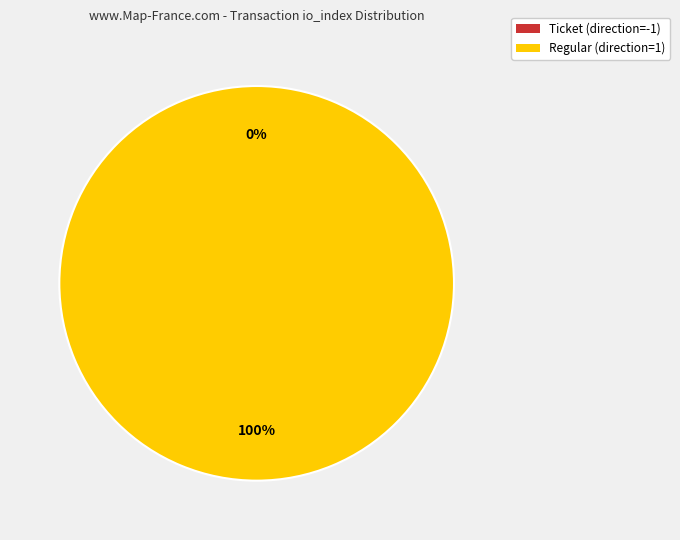

Is it true that Ticket (direction=-1) is 0% of the pie?

True